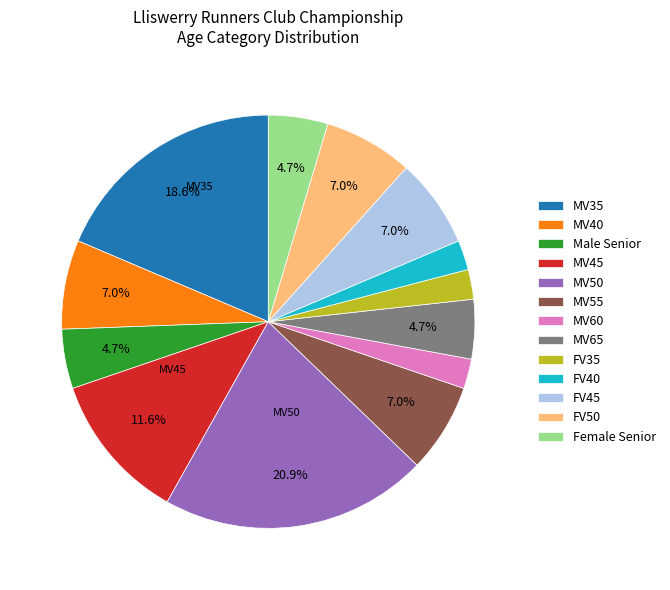

How many segments does this pie chart have?

13